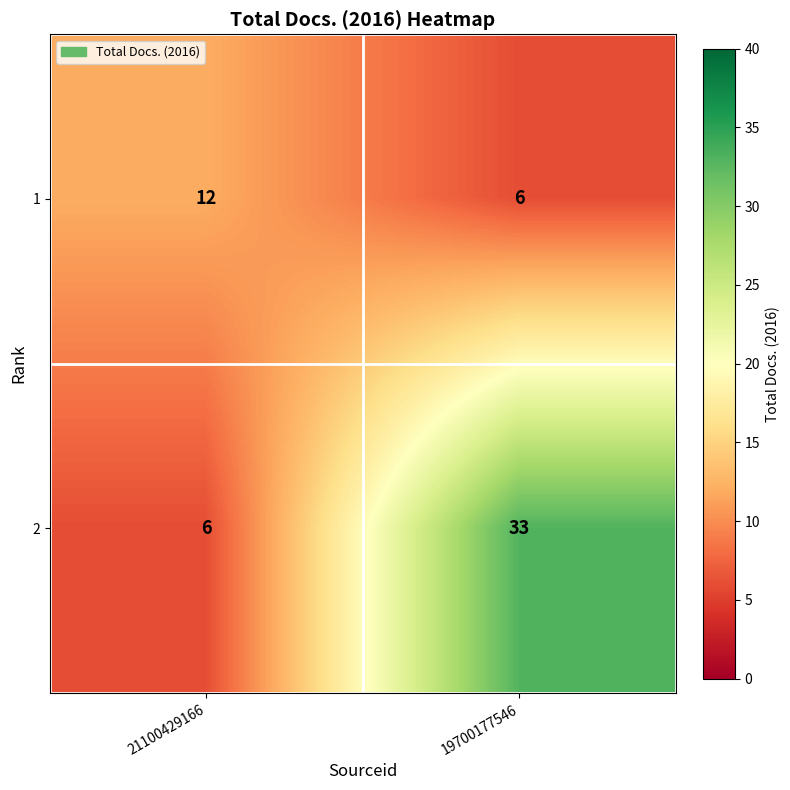

Which series has the largest total across all categories?

2